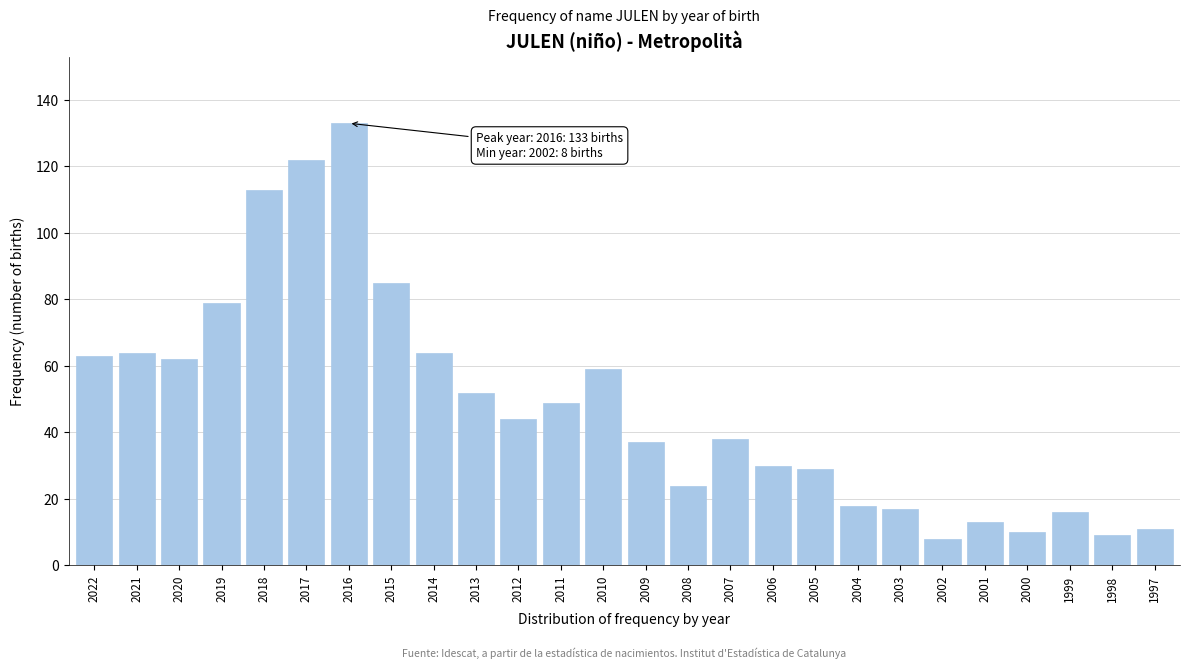

Reading right to left, extract all data points from this chart.

11	9	16	10	13	8	17	18	29	30	38	24	37	59	49	44	52	64	85	133	122	113	79	62	64	63